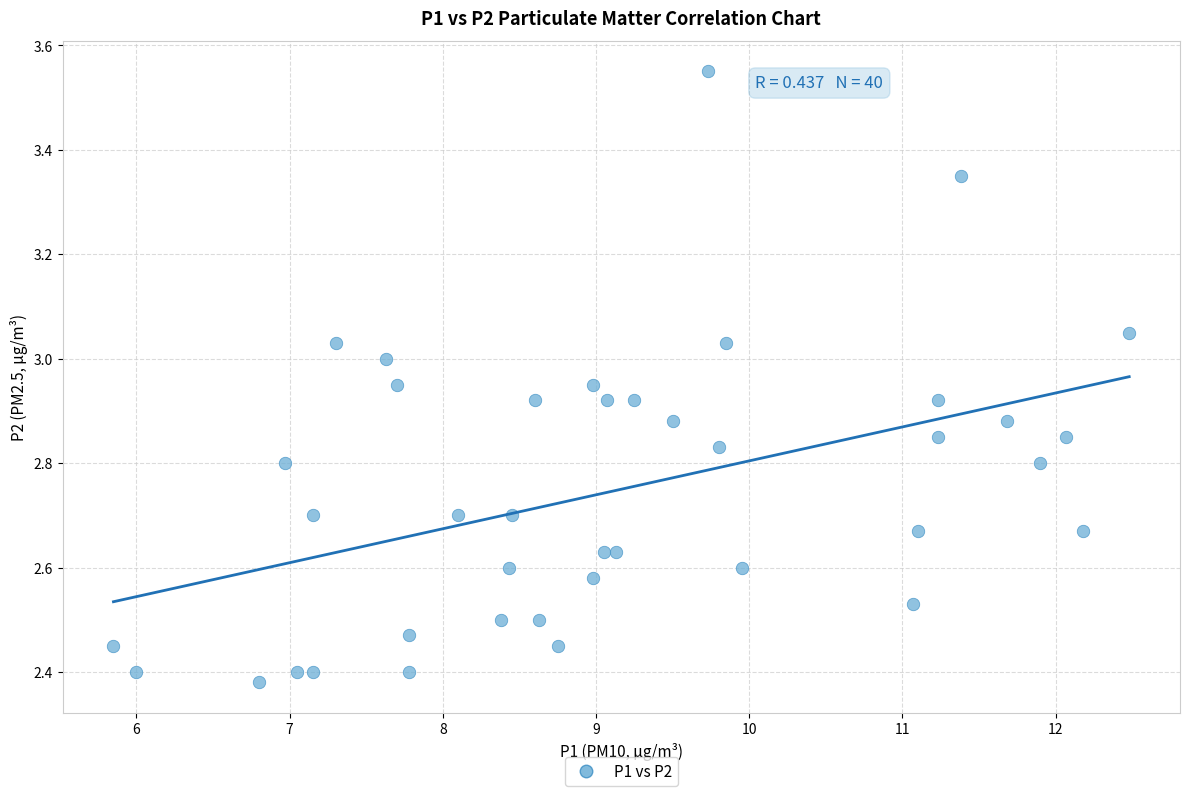

What is the range of X values (max minus min)?

6.6